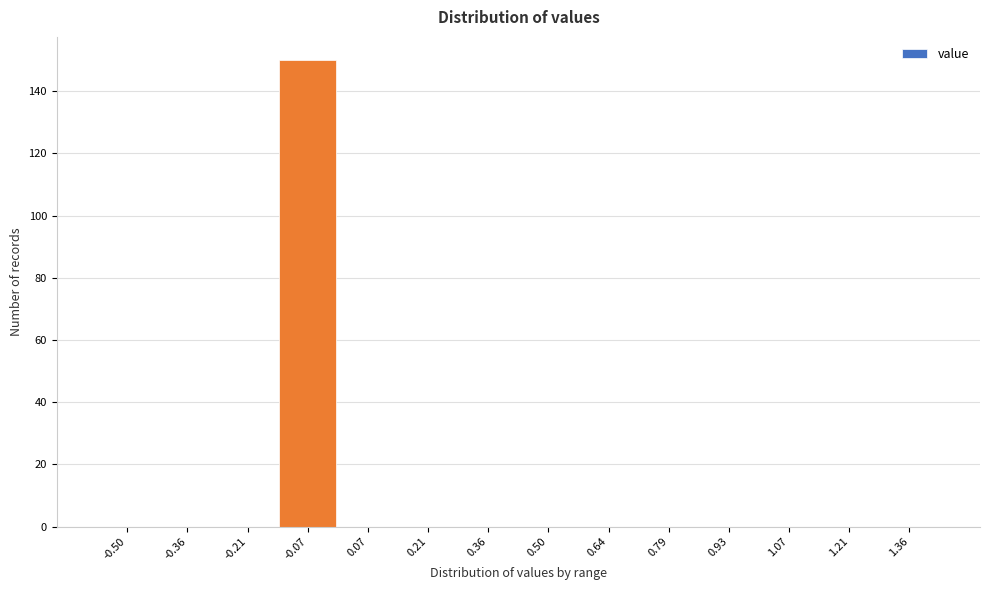

Reading left to right, list all the values displayed in this chart.

-0.50=0	-0.36=0	-0.21=0	-0.07=150	0.07=0	0.21=0	0.36=0	0.50=0	0.64=0	0.79=0	0.93=0	1.07=0	1.21=0	1.36=0